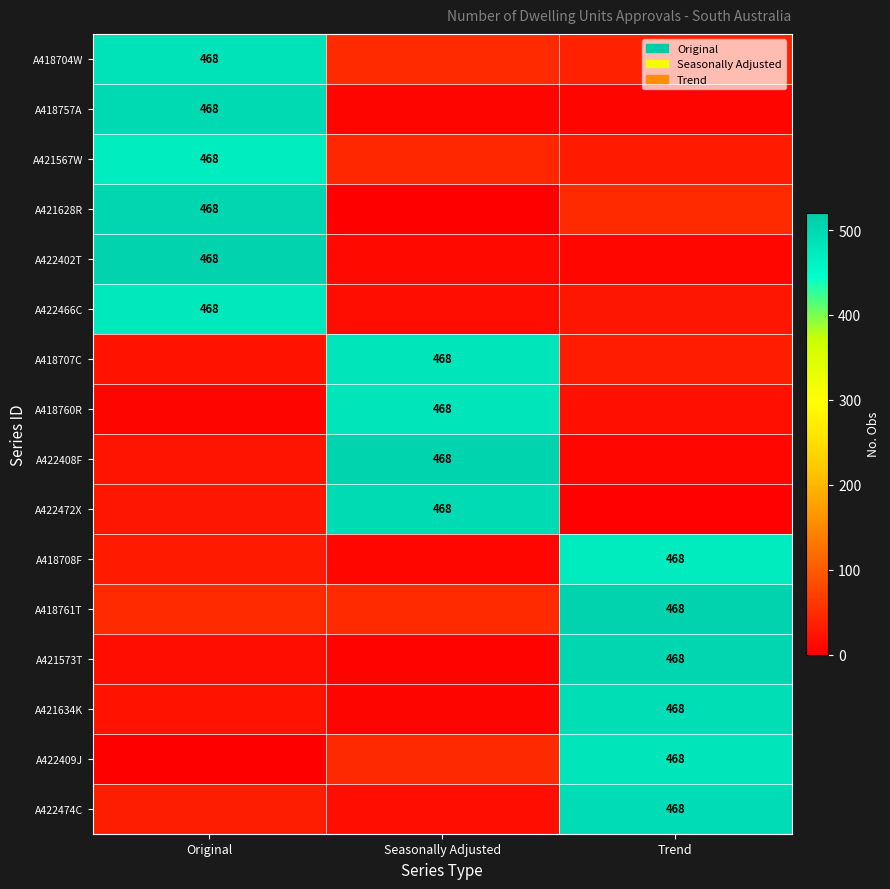

The value of A422408F at Original is 33.8. True or false?

False